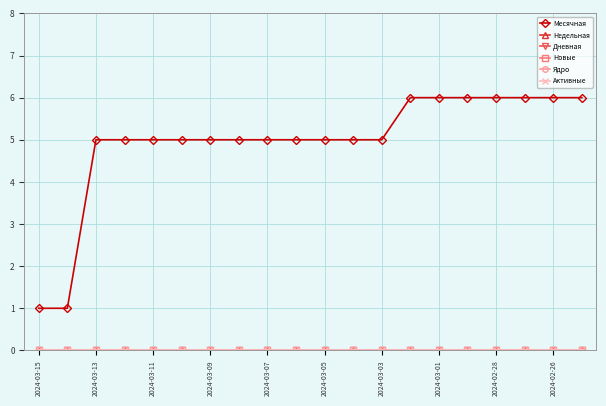

How many lines are shown in the chart?

6